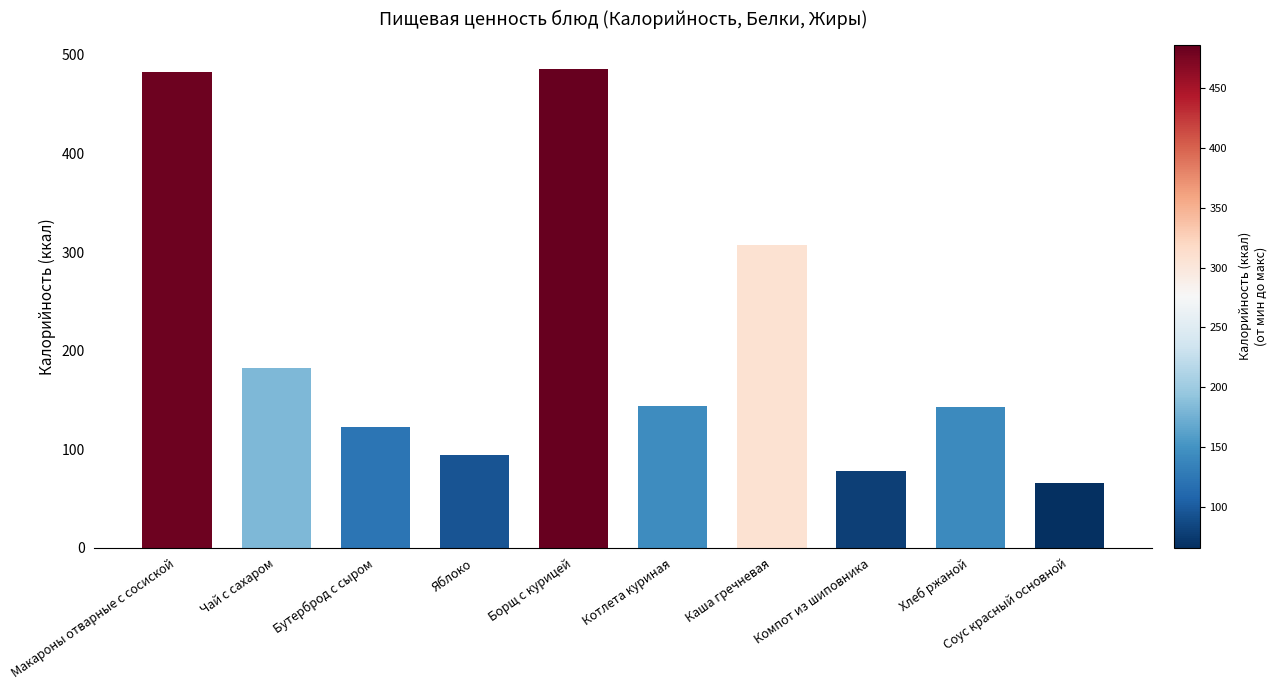

Are the bars horizontal?

No